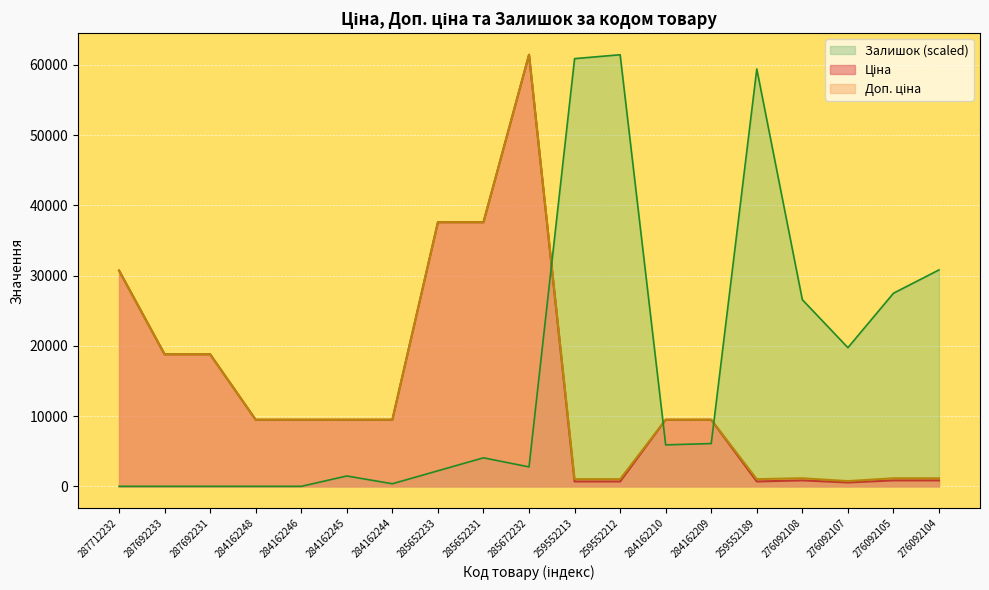

Reading left to right, list all the values displayed in this chart.

Ціна: 30717.1	18796.8	18796.8	9480.1	9480.1	9480.1	9480.1	37593.6	37593.6	61434.3	693.7	693.7	9480.1	9480.1	693.7	848.4	551.5	848.4	848.4
Доп. ціна: 30717.1	18796.8	18796.8	9480.1	9480.1	9480.1	9480.1	37593.6	37593.6	61434.3	1024.6	1024.6	9480.1	9480.1	1024.6	1149.7	747.0	1149.7	1149.7
Залишок: 0.0	0.0	0.0	0.0	0.0	1475.9	369.0	2213.8	4058.7	2767.3	60880.8	61434.3	5903.6	6088.1	59404.9	26566.2	19740.1	27488.6	30809.4